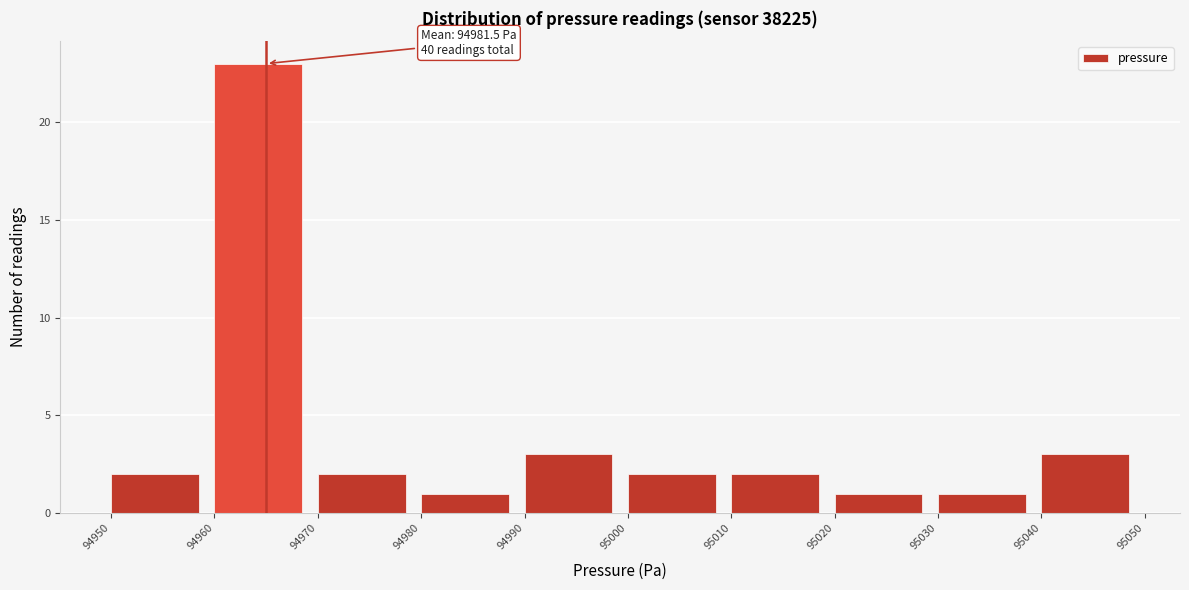

Which range on the x-axis has the tallest bar?

94960 to 94970